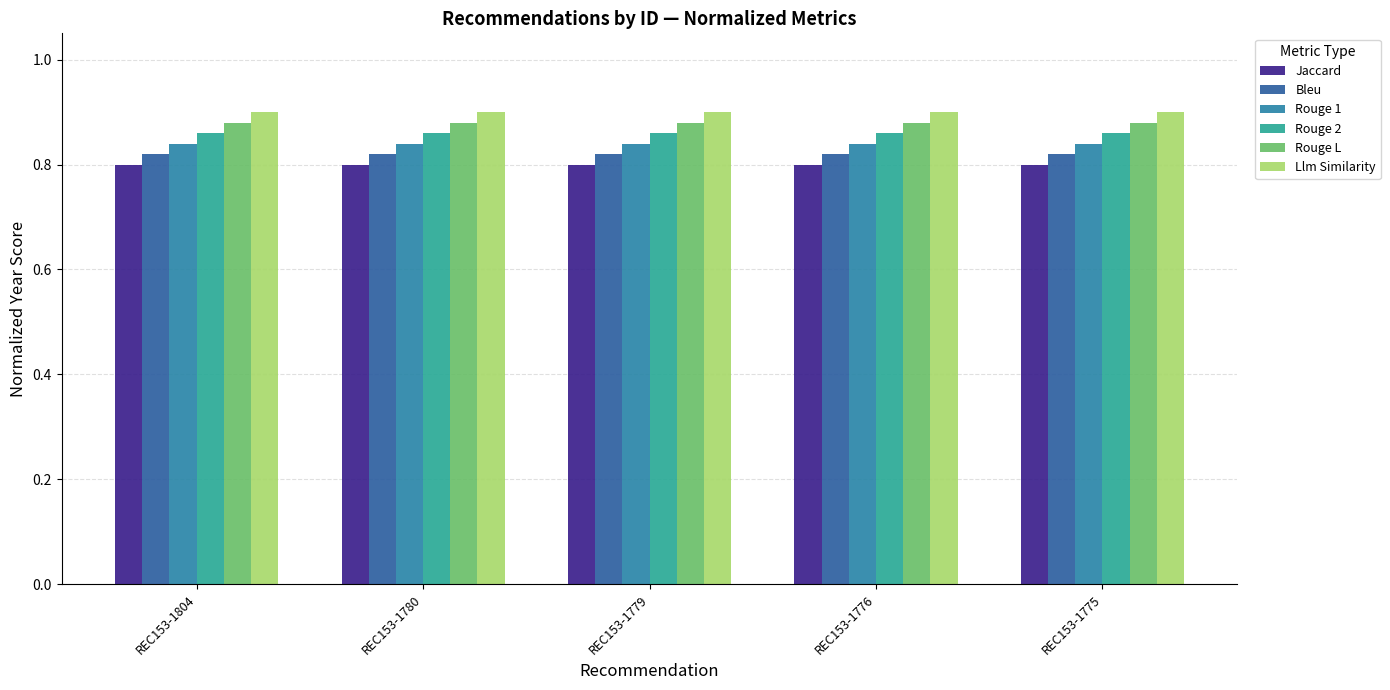

Count the number of data series in this chart.

6